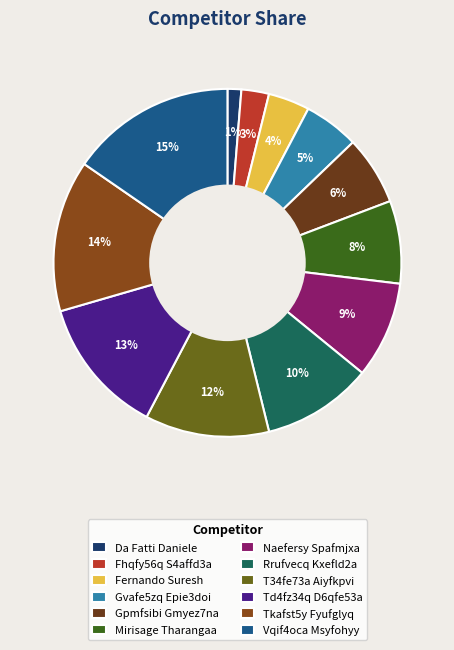

What percentage is the Fernando Suresh slice, to the nearest percent?

4%